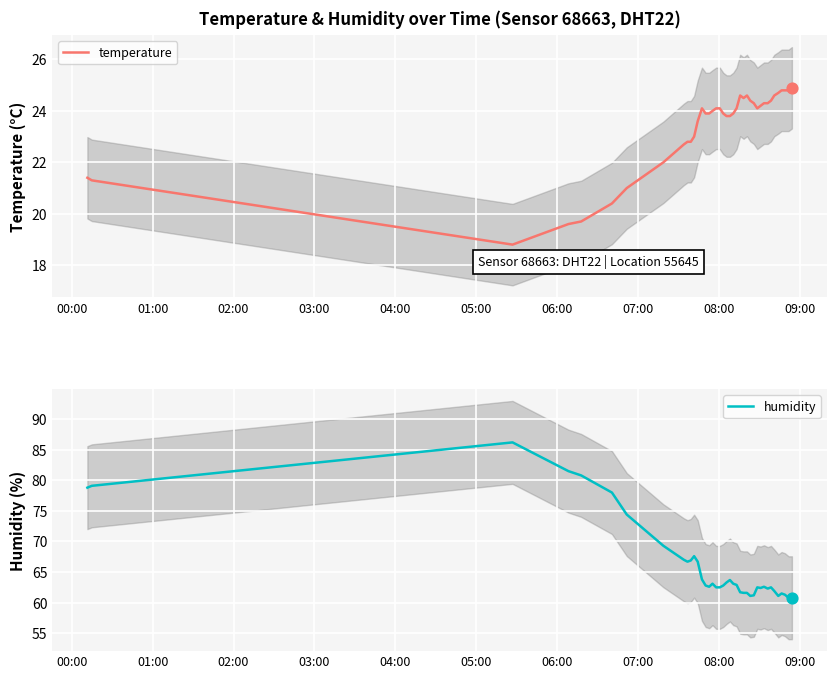

What is the highest value of the temperature series?

24.9